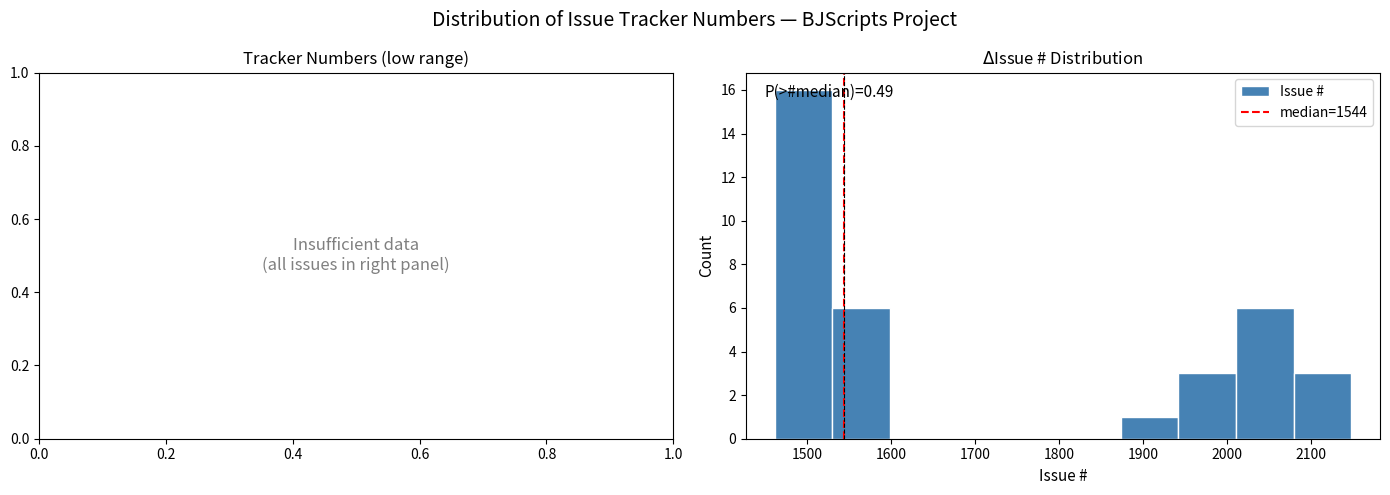

Over which range of the x-axis is the bar tallest?

1460 to 1530